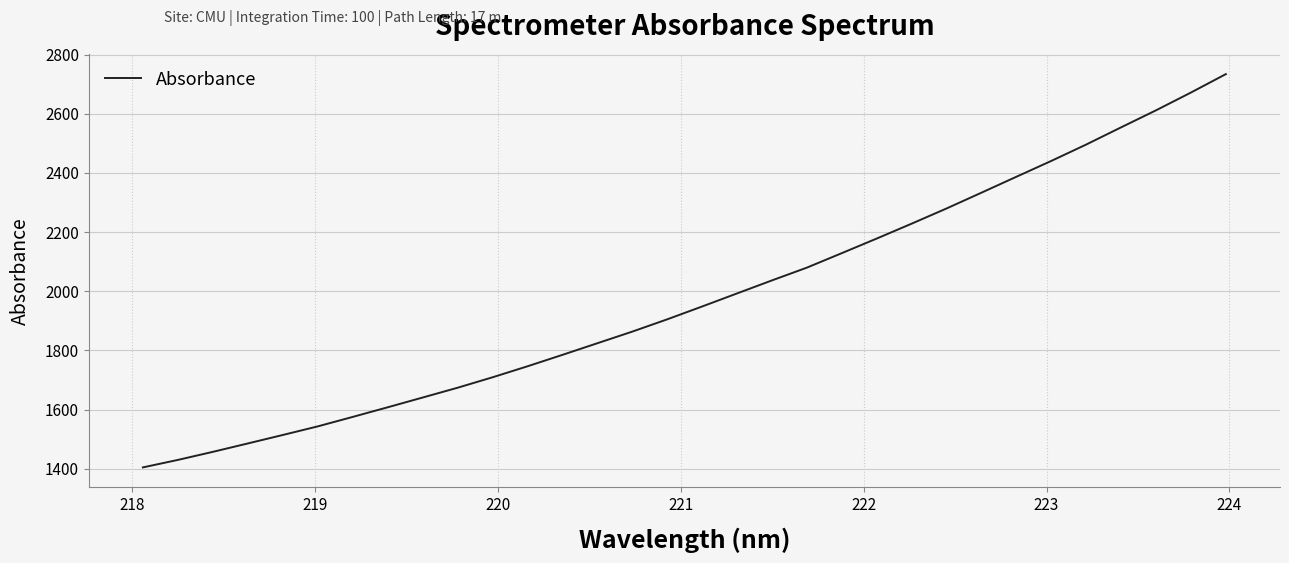

Does the chart have visible grid lines?

Yes